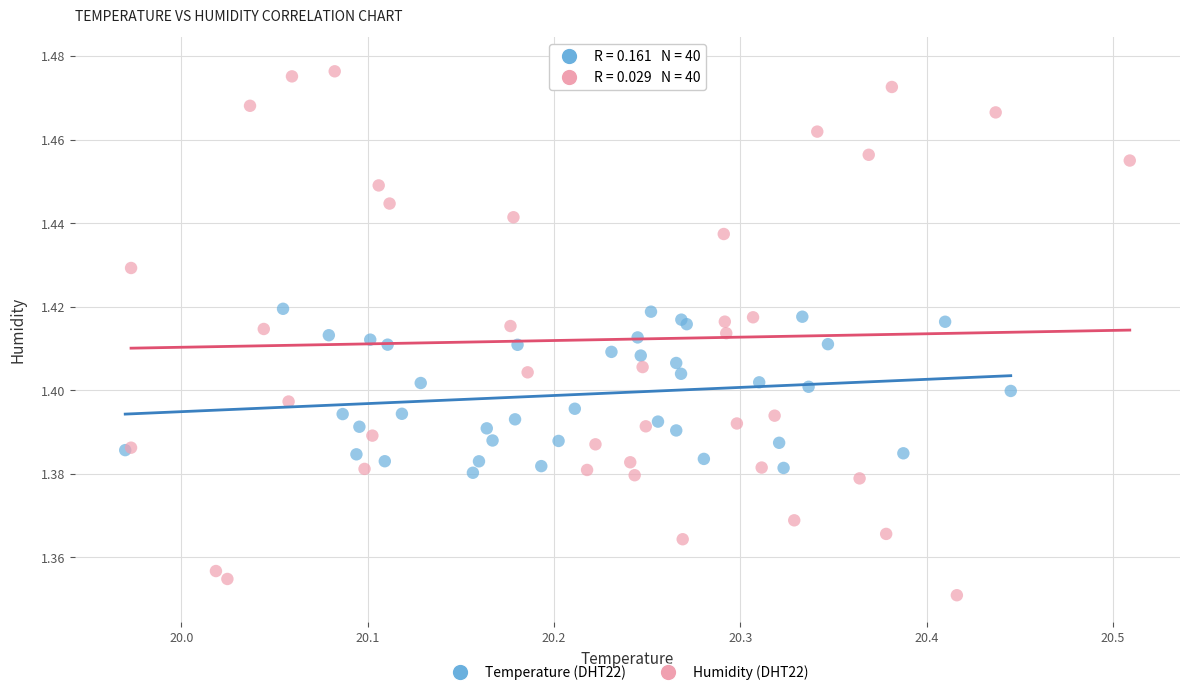

Which series contains the highest Y value?

Humidity (DHT22)